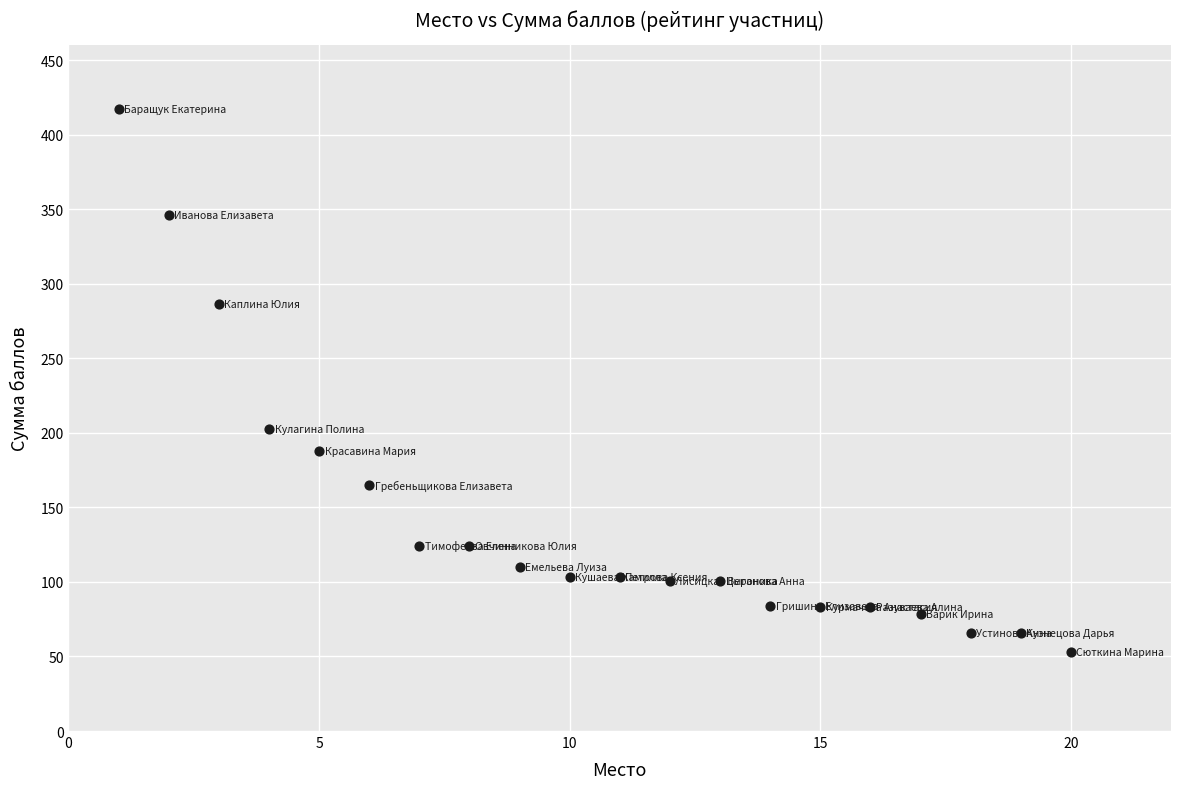

What Y value in the scatter plot is closest to 235?

202.8